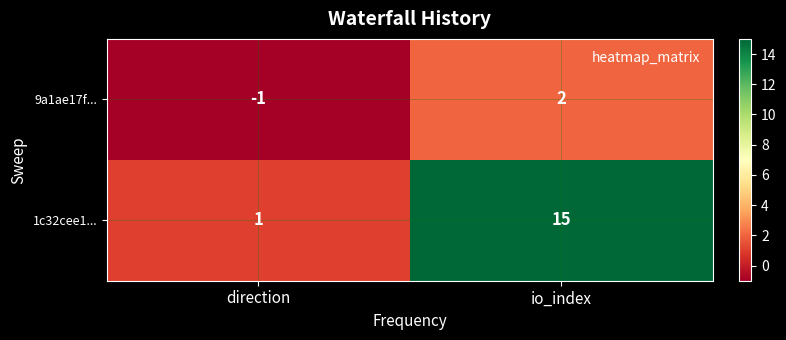

Reading left to right, transcribe all the data shown in this chart.

9a1ae17f...: direction=-1	io_index=2
1c32cee1...: direction=1	io_index=15